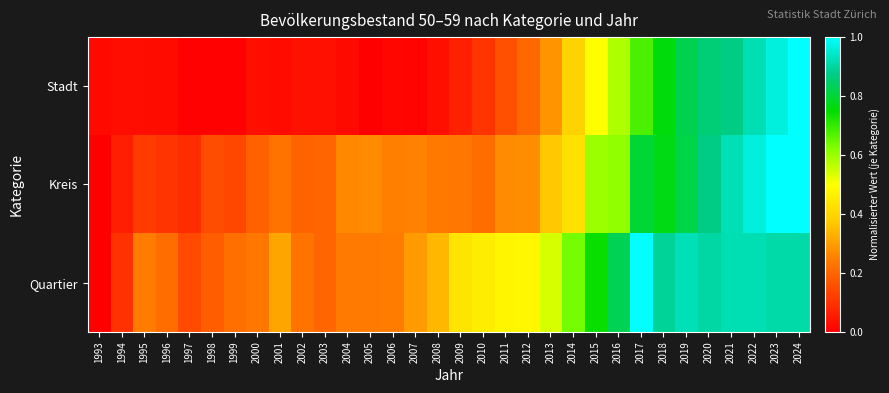

Reading left to right, extract all data points from this chart.

Stadt: 1993=0.0	1994=0.0	1995=0.0	1996=0.0	1997=0.0	1998=0.0	1999=0.0	2000=0.0	2001=0.0	2002=0.0	2003=0.0	2004=0.0	2005=0.0	2006=0.0	2007=0.0	2008=0.0	2009=0.1	2010=0.1	2011=0.2	2012=0.2	2013=0.3	2014=0.4	2015=0.5	2016=0.6	2017=0.7	2018=0.8	2019=0.8	2020=0.9	2021=0.9	2022=0.9	2023=1.0	2024=1.0
Kreis: 1993=0.0	1994=0.1	1995=0.1	1996=0.1	1997=0.1	1998=0.2	1999=0.1	2000=0.2	2001=0.2	2002=0.2	2003=0.2	2004=0.3	2005=0.3	2006=0.2	2007=0.3	2008=0.2	2009=0.2	2010=0.2	2011=0.3	2012=0.3	2013=0.4	2014=0.4	2015=0.6	2016=0.6	2017=0.8	2018=0.8	2019=0.8	2020=0.9	2021=0.9	2022=1.0	2023=1.0	2024=1.0
Quartier: 1993=0.0	1994=0.1	1995=0.2	1996=0.2	1997=0.1	1998=0.2	1999=0.2	2000=0.2	2001=0.3	2002=0.2	2003=0.2	2004=0.2	2005=0.2	2006=0.2	2007=0.3	2008=0.3	2009=0.4	2010=0.5	2011=0.5	2012=0.5	2013=0.5	2014=0.6	2015=0.7	2016=0.8	2017=1.0	2018=0.9	2019=0.9	2020=0.9	2021=0.9	2022=0.9	2023=0.9	2024=0.9